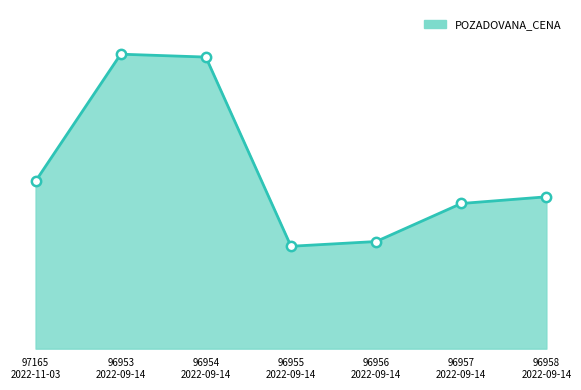

Approximately how many times larger is the value at 96956
2022-09-14 compared to 96954
2022-09-14?

0.4